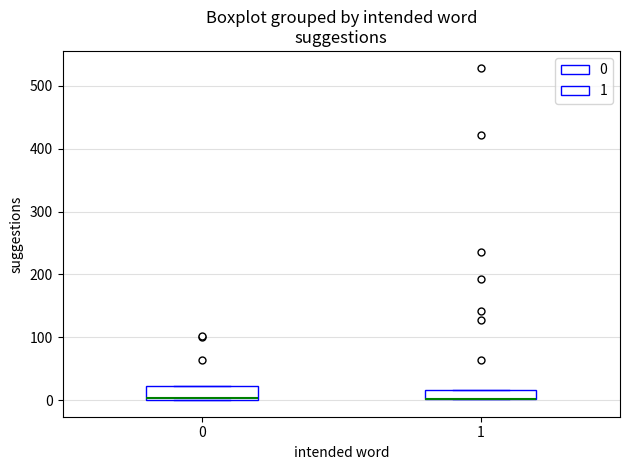

Where is the upper edge of the box at x = 1 on the y-axis? The values are not printed on the chart, so give them approximately, as read against the axis.

20